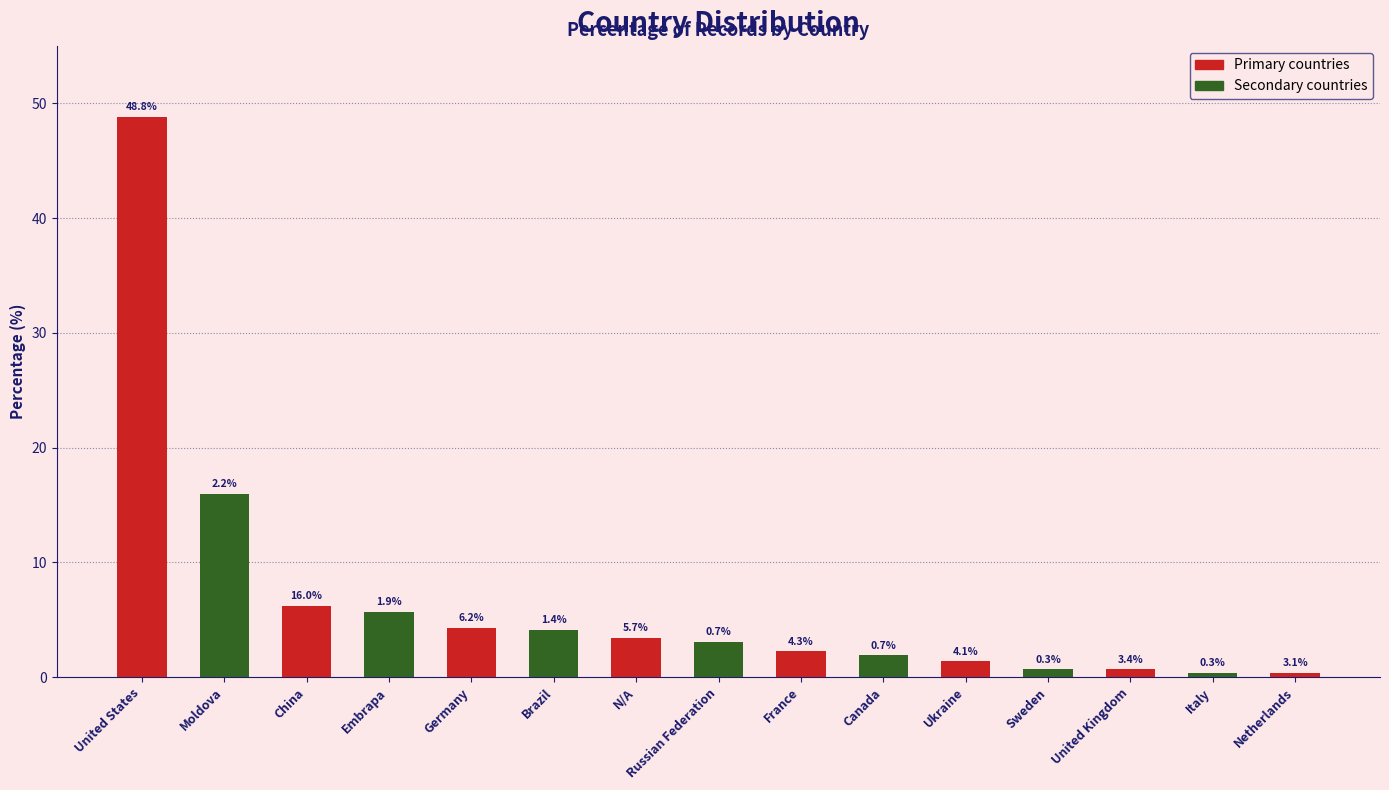

The chart shows a value of 6.2 at China. True or false?

True